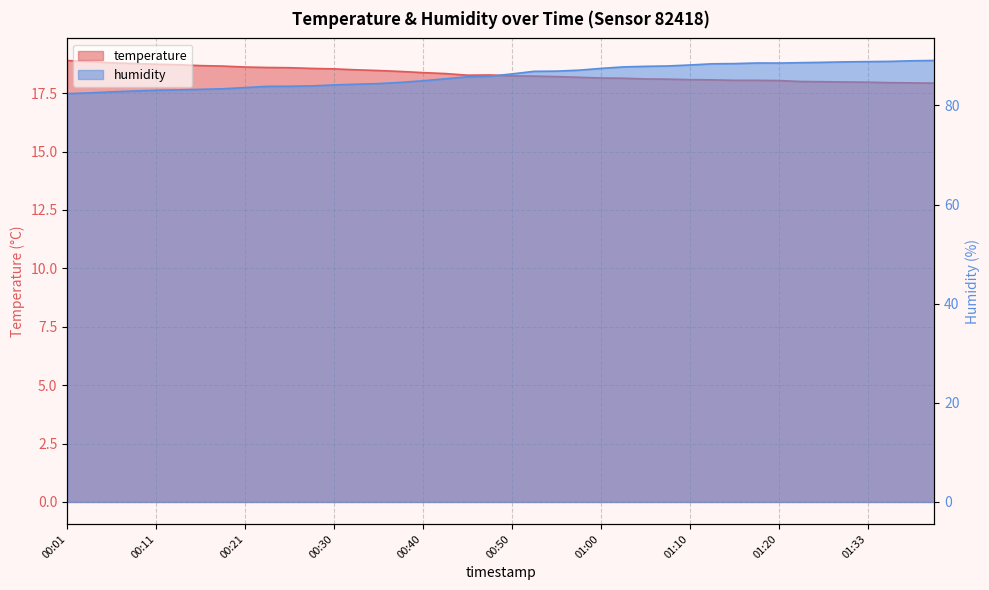

How many values in the humidity series exceed 86?

20